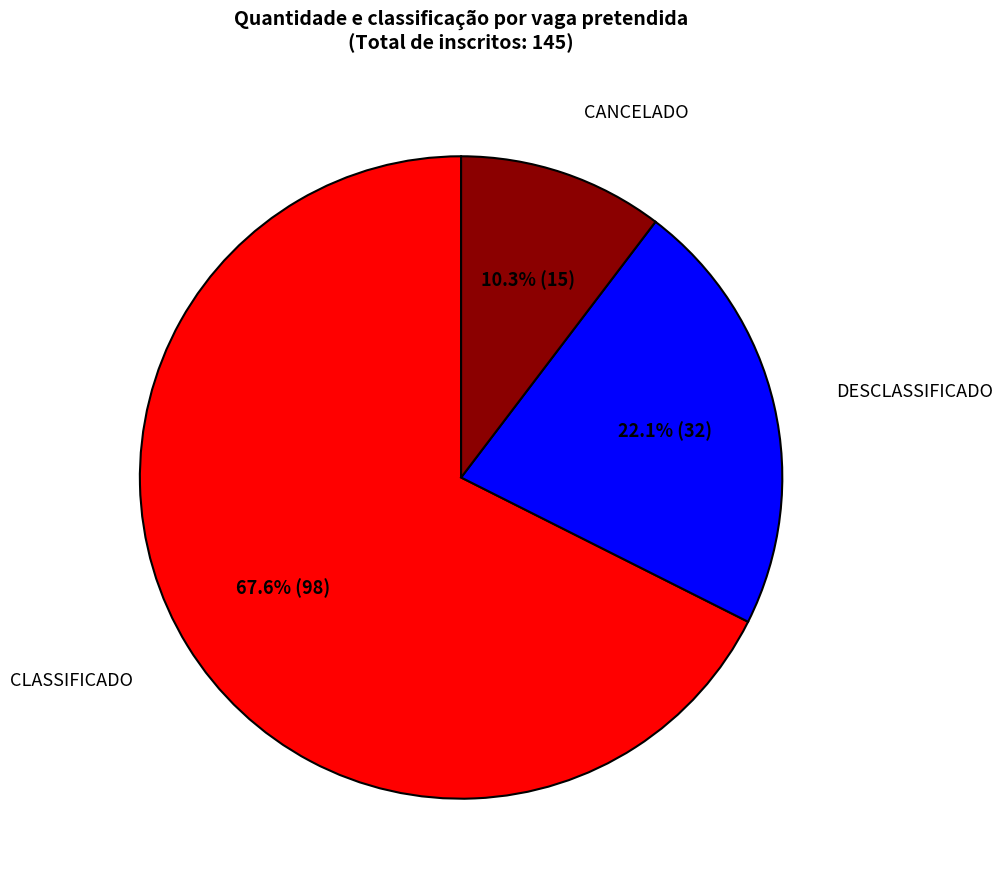

Combined, do CLASSIFICADO and CANCELADO account for over 50%?

Yes